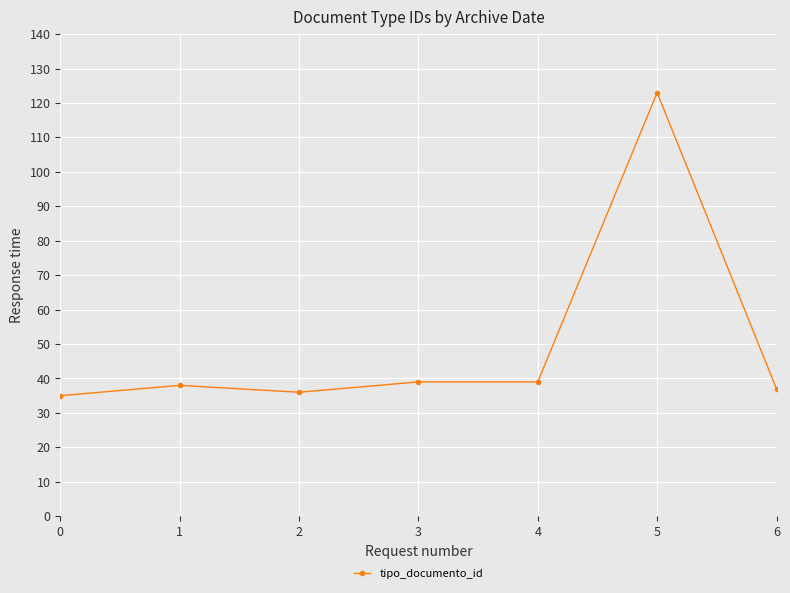

Between 4 and 0, which is larger?

4